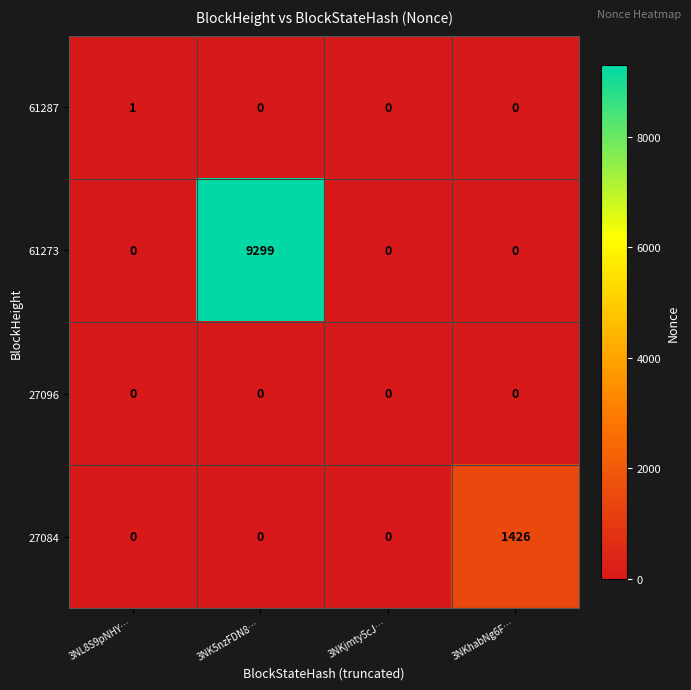

Reading left to right, transcribe all the data shown in this chart.

61287: 3NL8S9pNHY…=1	3NK5nzFDN8…=0	3NKjmty5cJ…=0	3NKhabNg6F…=0
61273: 3NL8S9pNHY…=0	3NK5nzFDN8…=9299	3NKjmty5cJ…=0	3NKhabNg6F…=0
27096: 3NL8S9pNHY…=0	3NK5nzFDN8…=0	3NKjmty5cJ…=0	3NKhabNg6F…=0
27084: 3NL8S9pNHY…=0	3NK5nzFDN8…=0	3NKjmty5cJ…=0	3NKhabNg6F…=1426